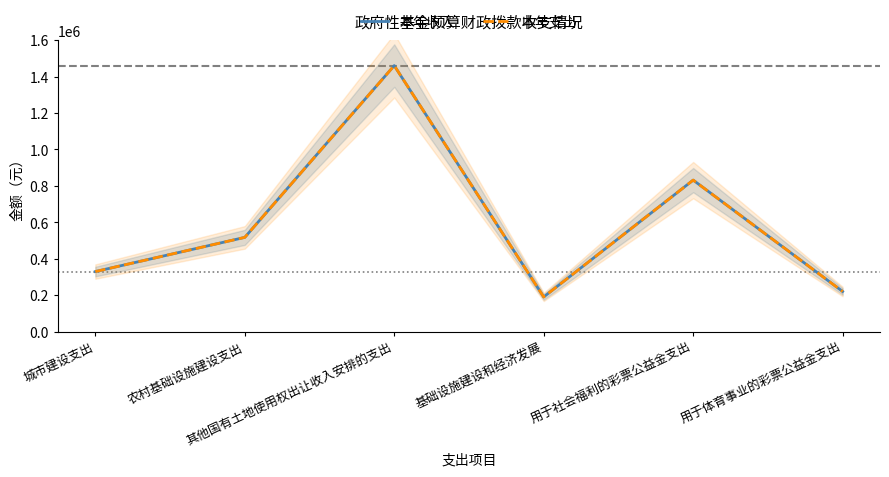

True or false: 本年收入 and 本年支出 intersect in this chart.

False